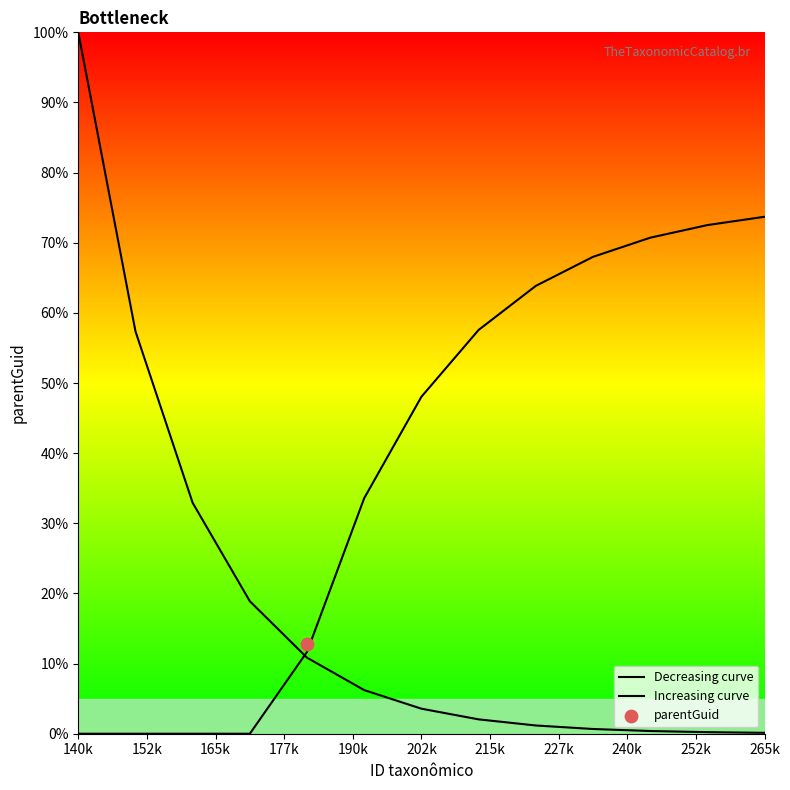

Which series has the largest Y range (max minus min)?

Decreasing curve